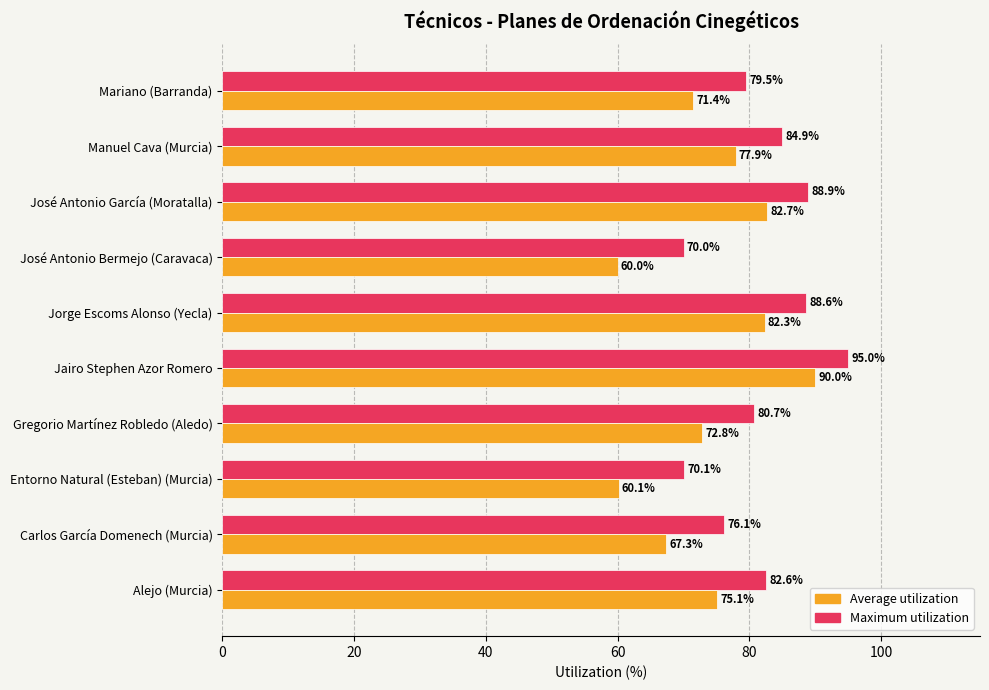

At which category is the sum across all series the highest?

Jairo Stephen Azor Romero